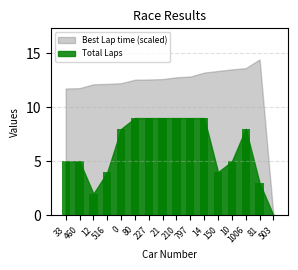

Reading left to right, transcribe all the data shown in this chart.

5	5	2	4	8	9	9	9	9	9	9	4	5	8	3	0